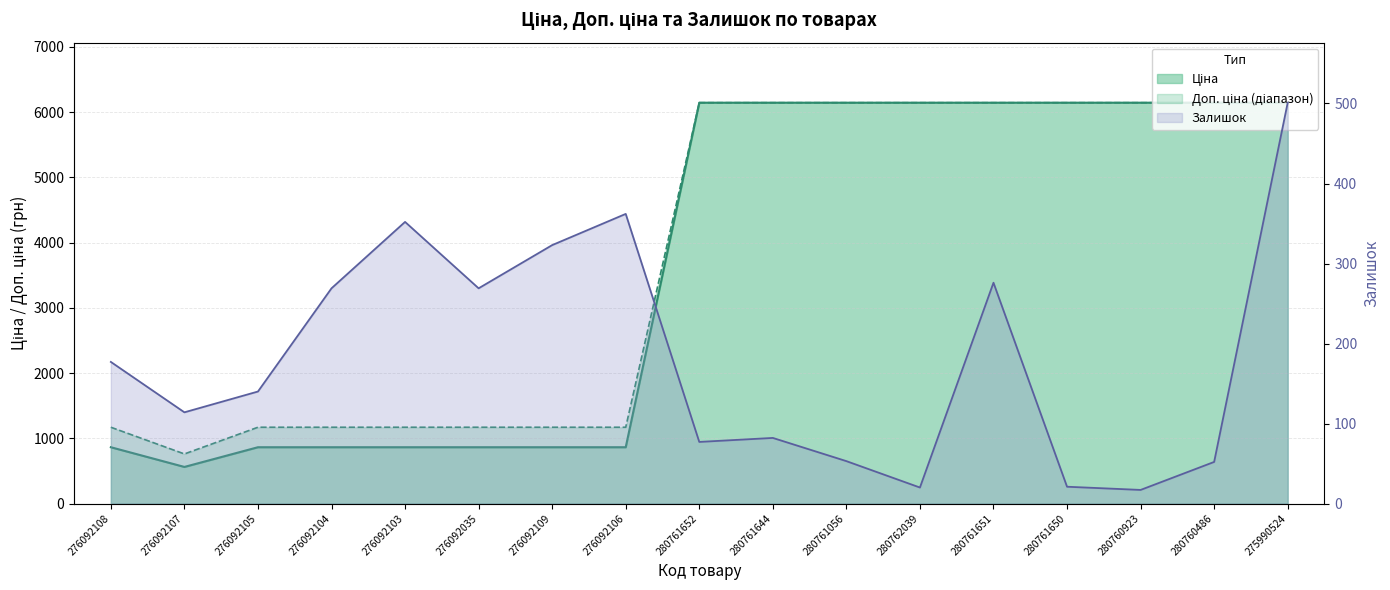

How many data points in Залишок are less than 140?

8